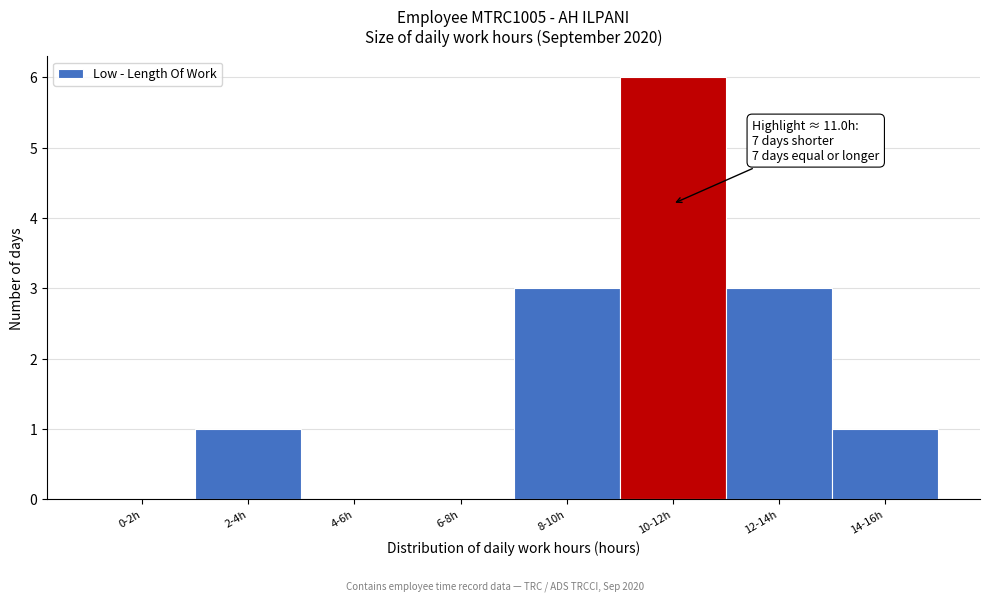

Reading left to right, list all the values displayed in this chart.

0-2h=0	2-4h=1	4-6h=0	6-8h=0	8-10h=3	10-12h=6	12-14h=3	14-16h=1